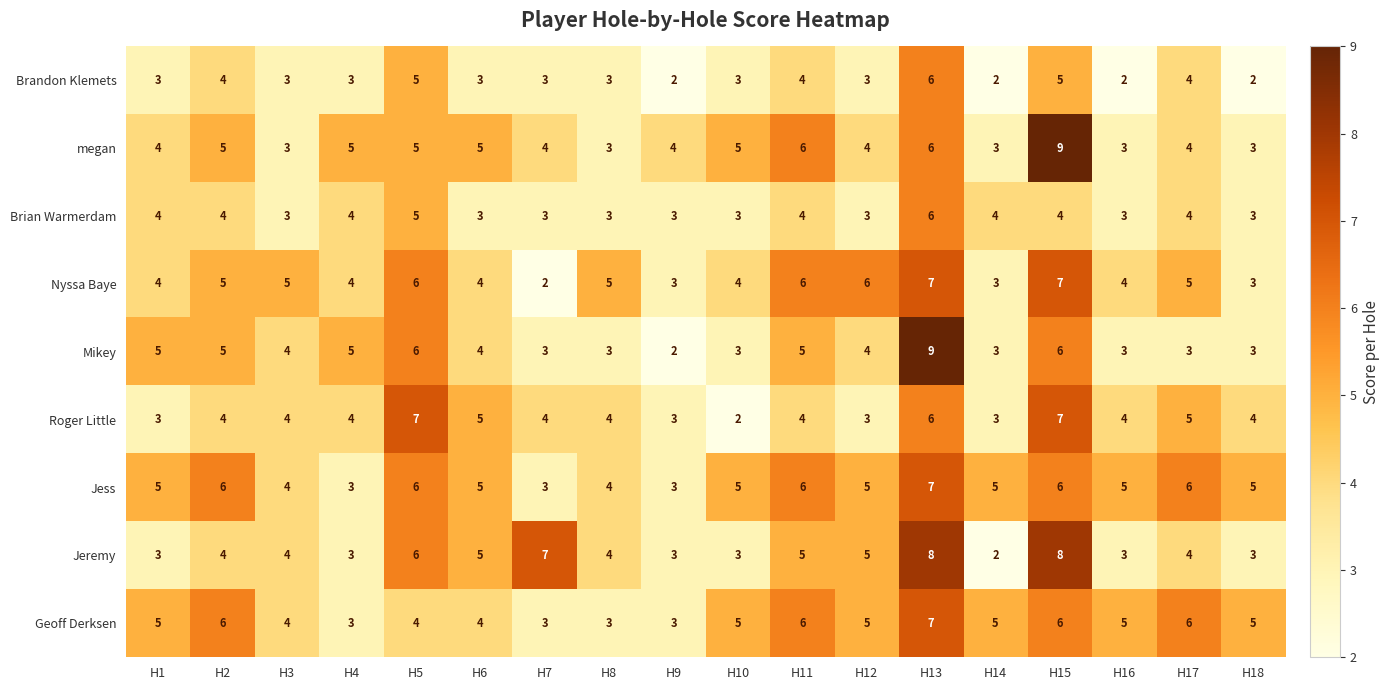

What is the maximum value for Brian Warmerdam?

6